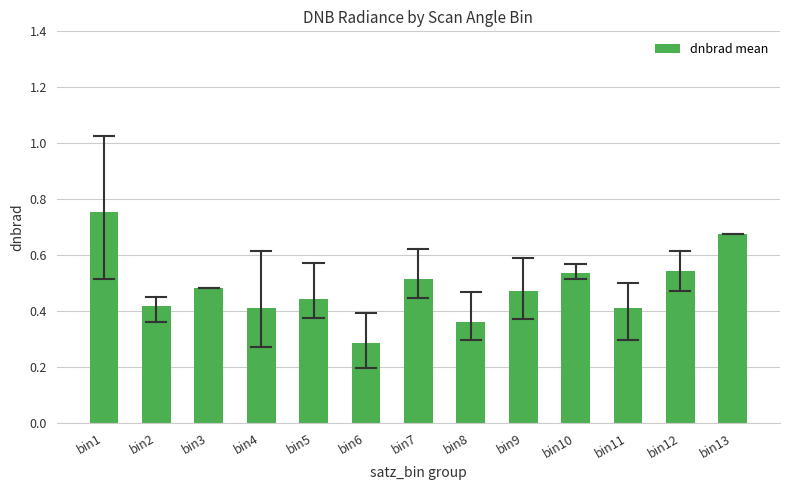

Which has a higher value, bin11 or bin12?

bin12